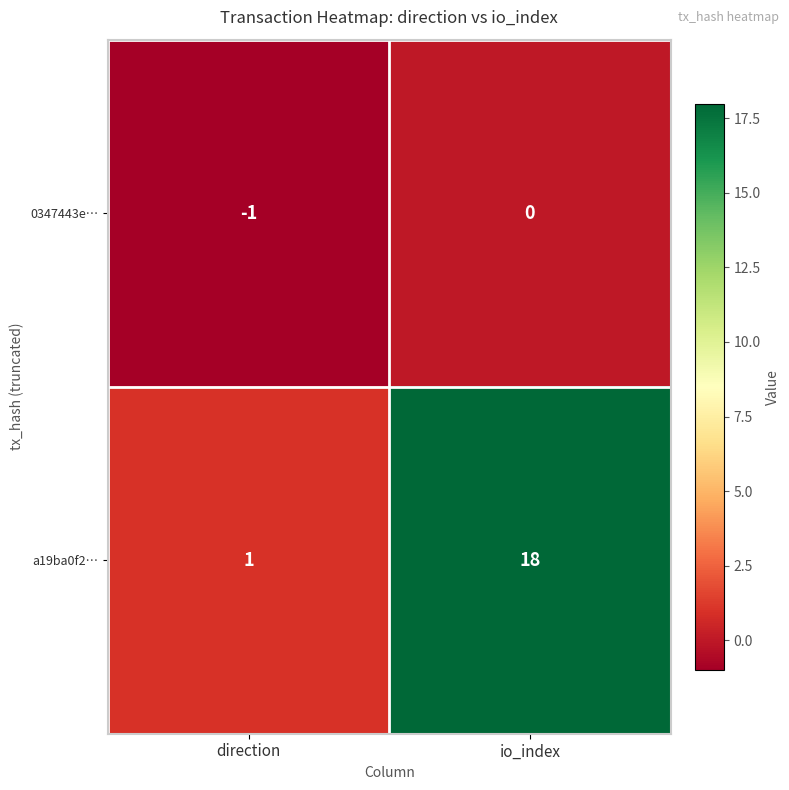

Which series changed the most between direction and io_index?

a19ba0f2…